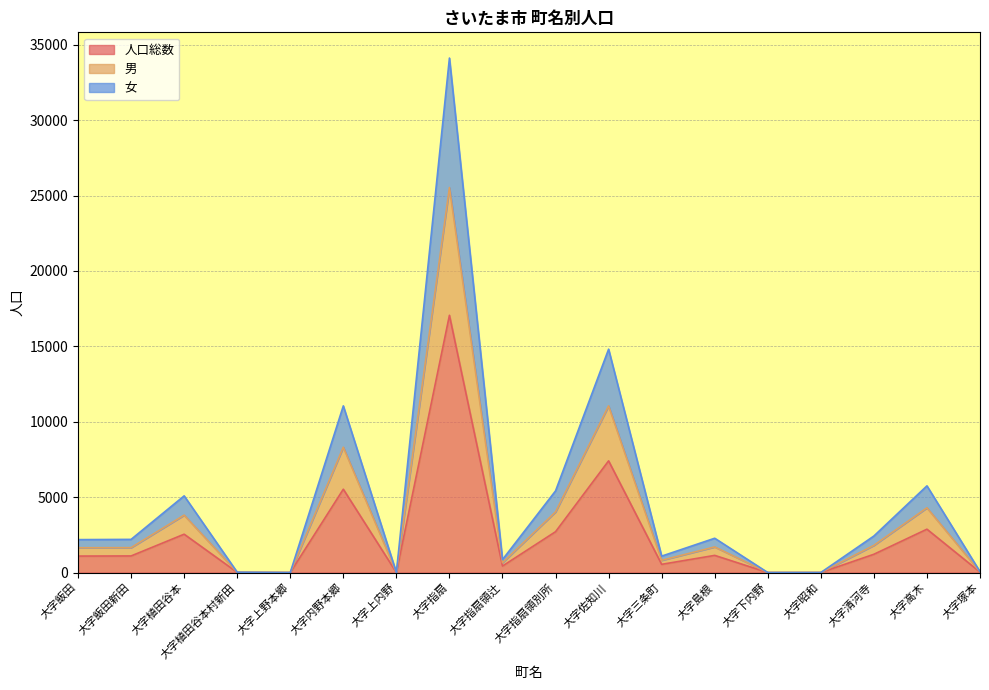

How many series are shown in this chart?

3